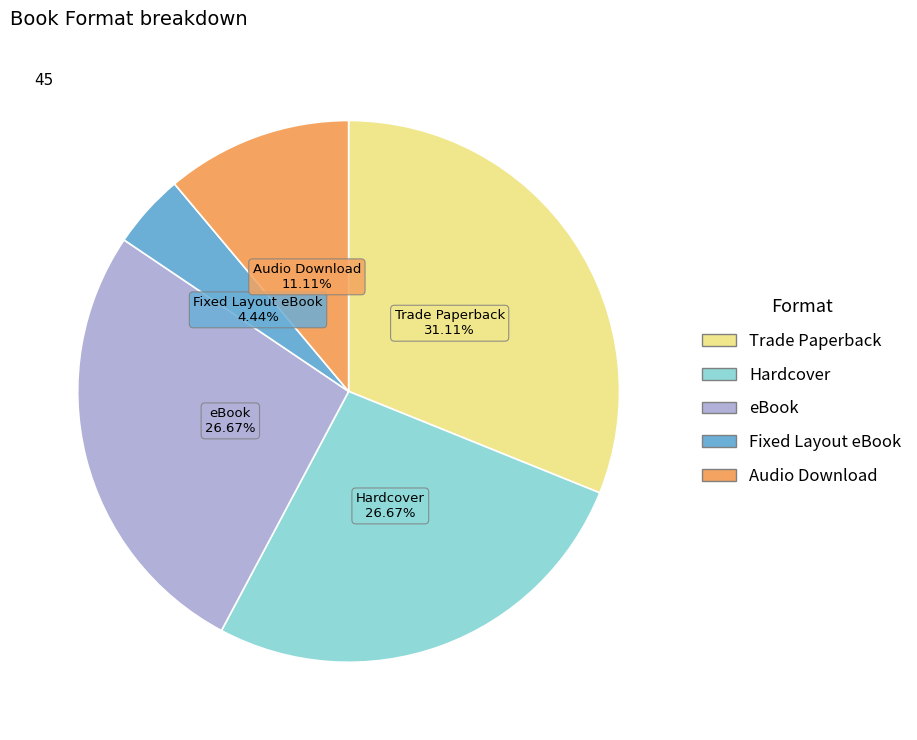

Which slice is the smallest?

Fixed Layout eBook